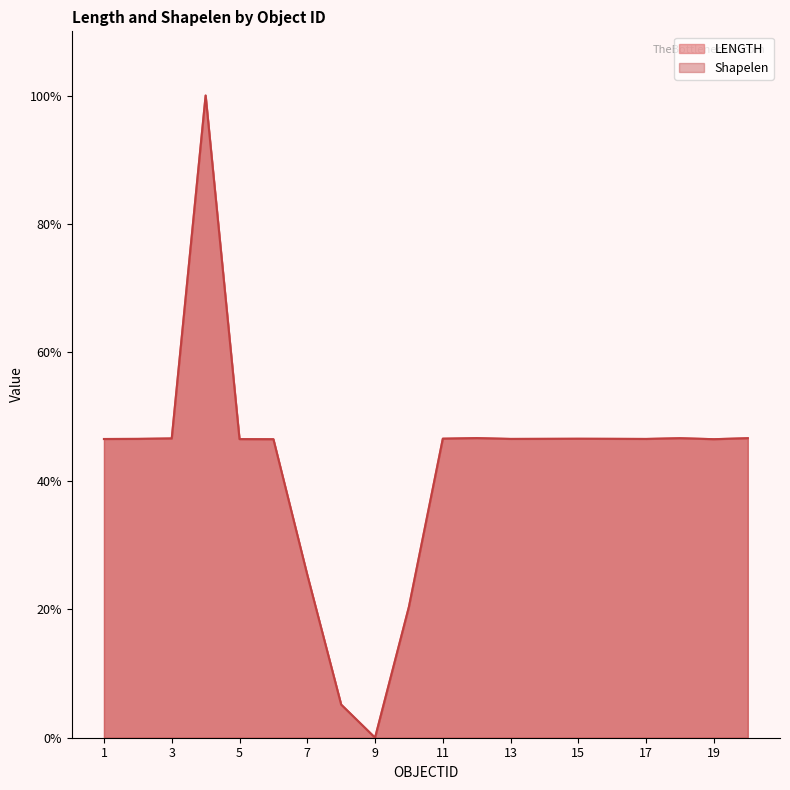

What is the difference between the maximum and second lowest values in the LENGTH series?

94.8